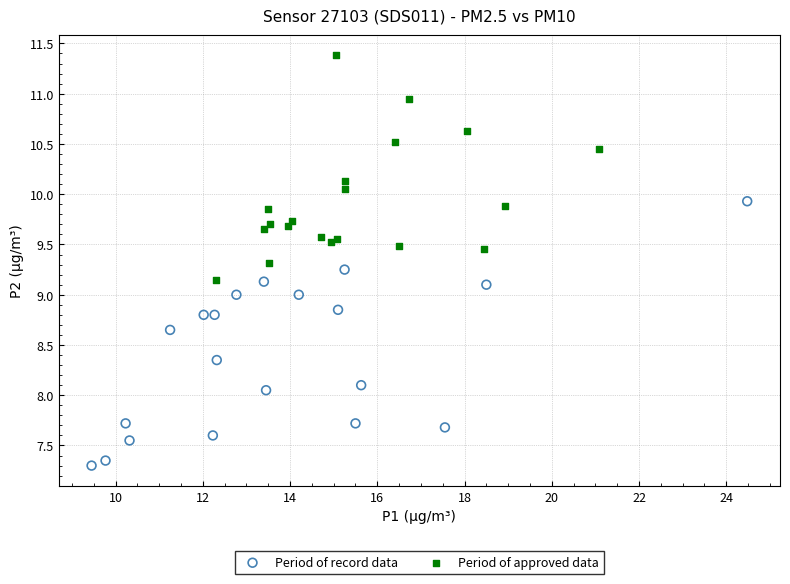

Which series contains the highest Y value?

Period of approved data